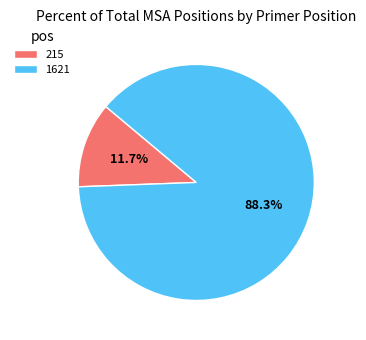

Is it true that 215 is 1% of the pie?

False